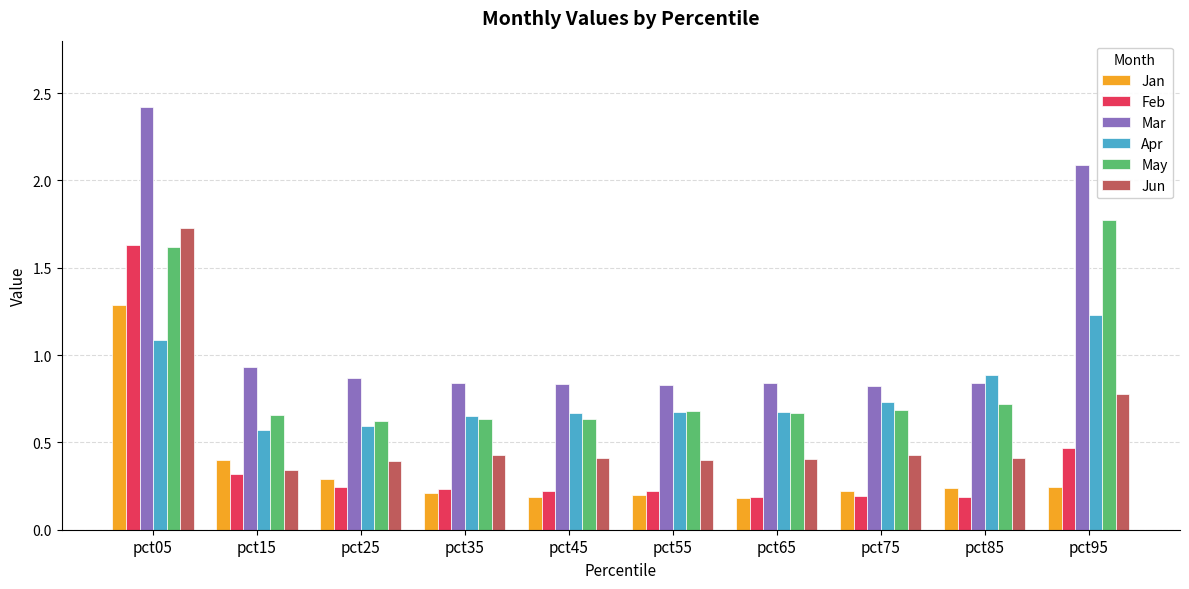

How many series are shown in this chart?

6